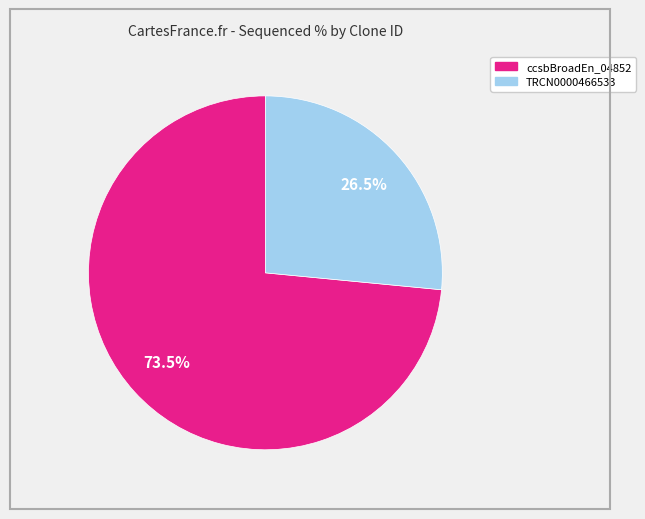

Is there a majority slice in this chart?

Yes